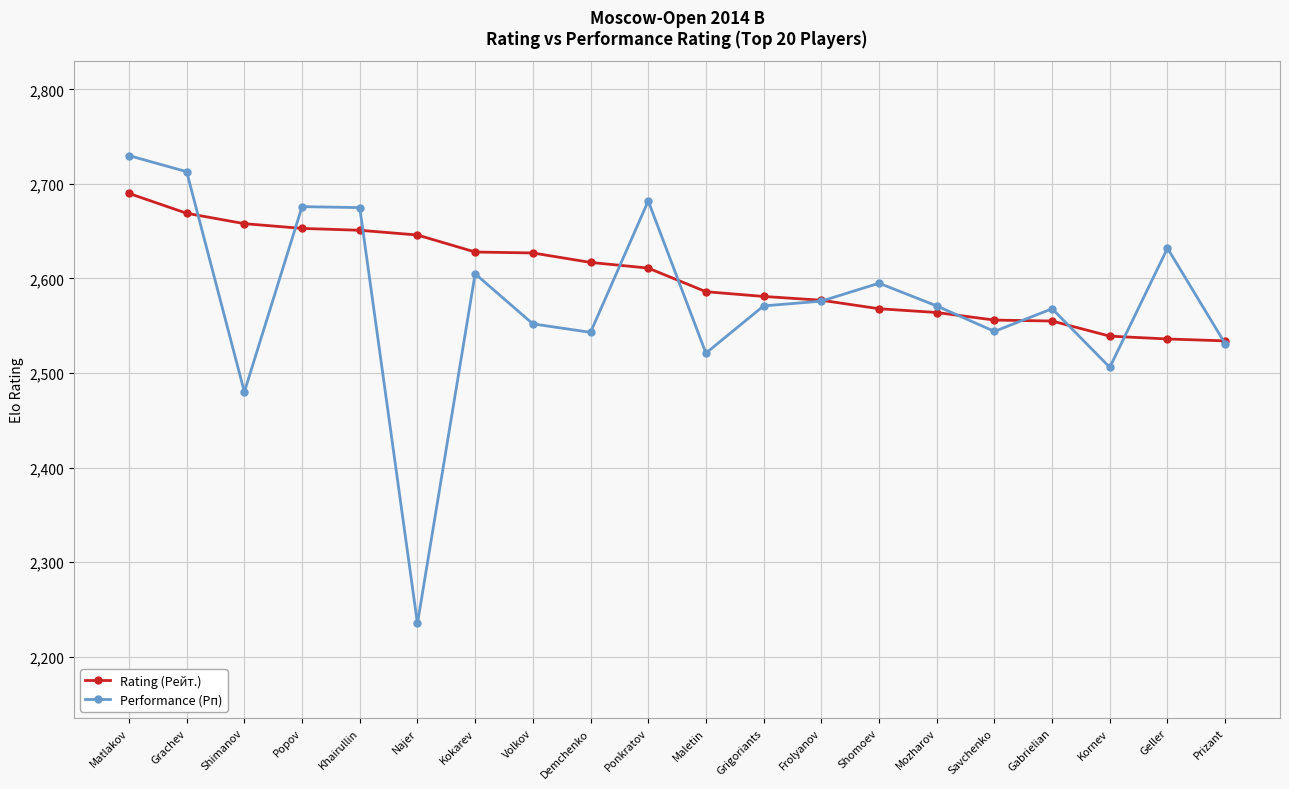

Does the chart have visible grid lines?

Yes